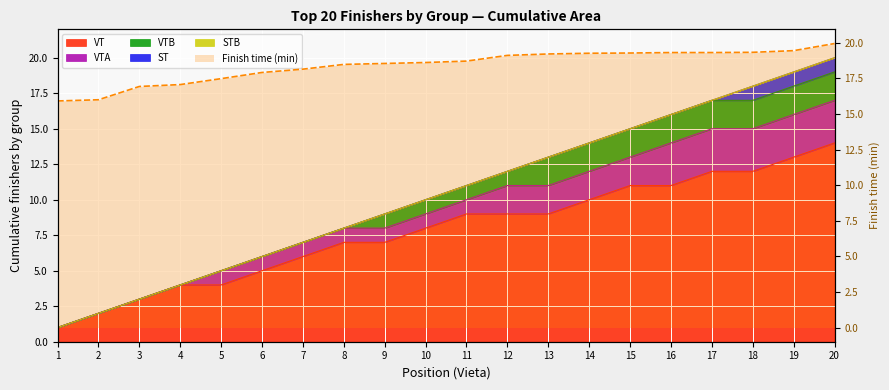

True or false: the data shows 8.7 at 10.

False